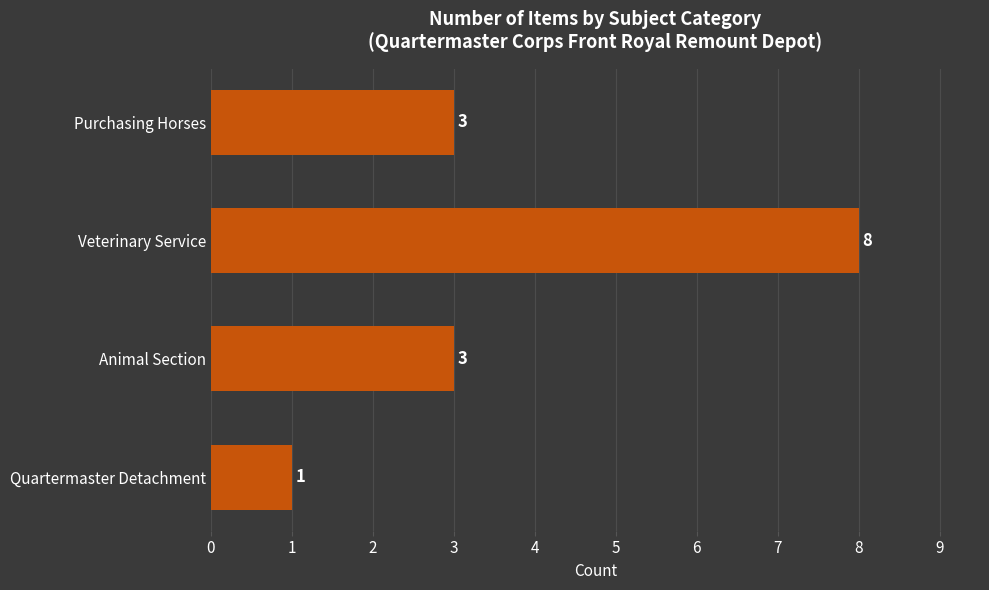

Which label corresponds to the largest value in the chart?

Veterinary Service